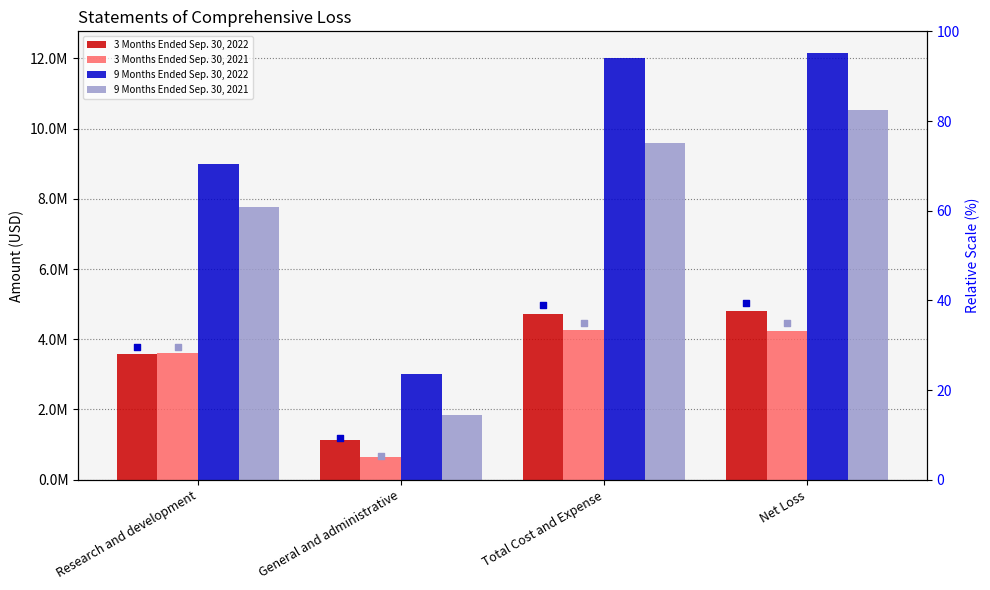

At how many categories does at least one series exceed 3702829?

3